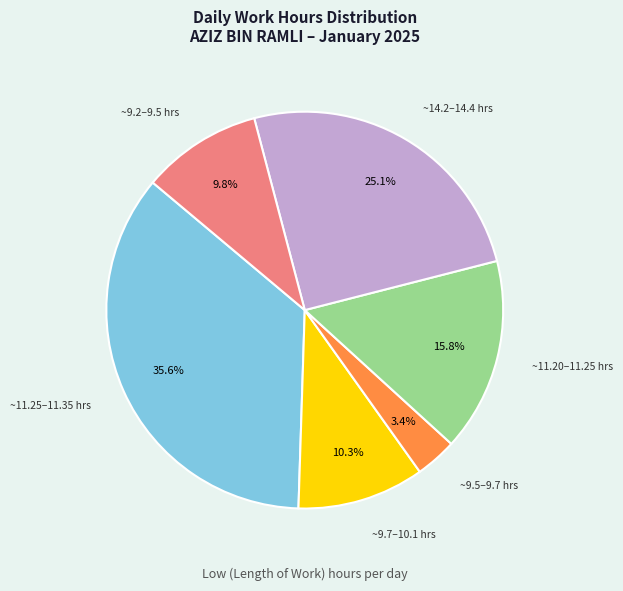

To the nearest percent, what is the average slice percentage?

17%